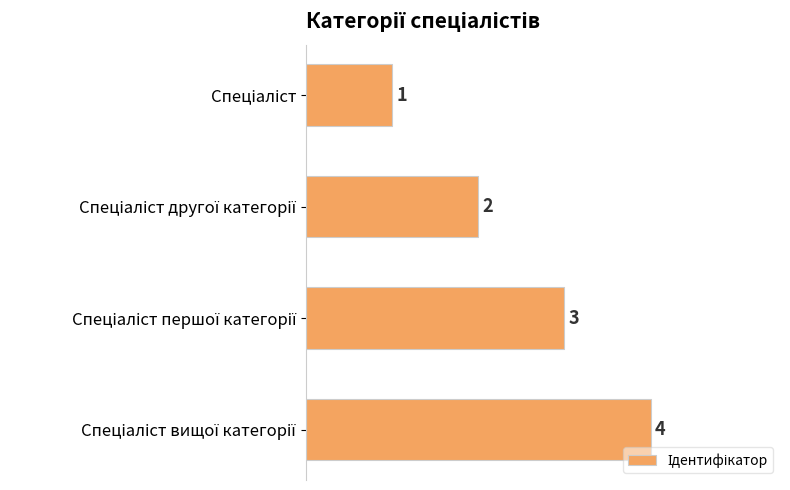

What is the difference between the maximum and minimum values?

3